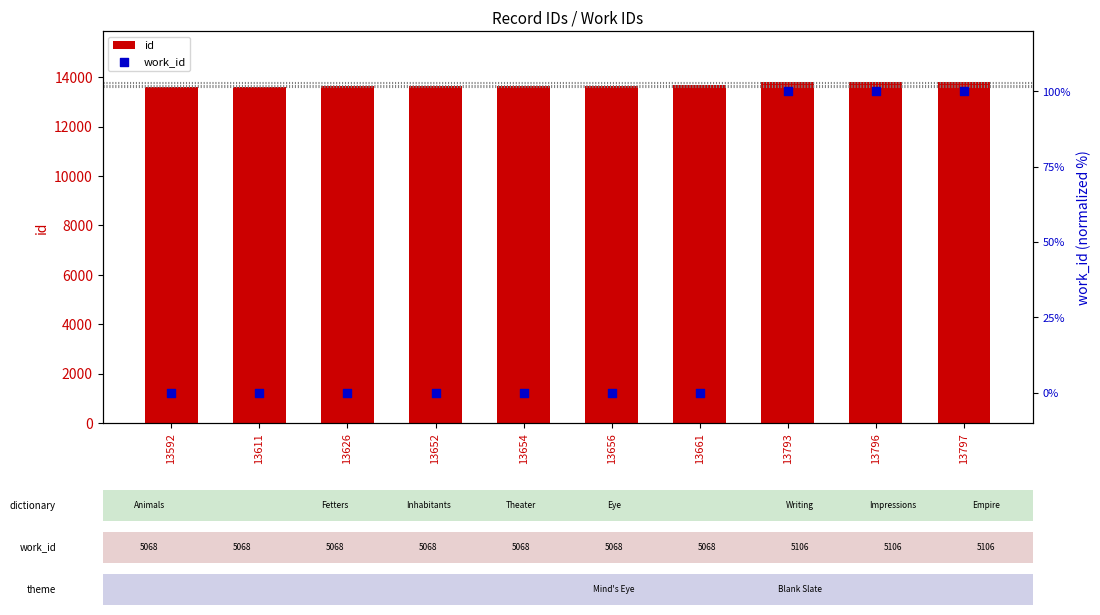

What are all the series names shown in the legend?

id, work_id